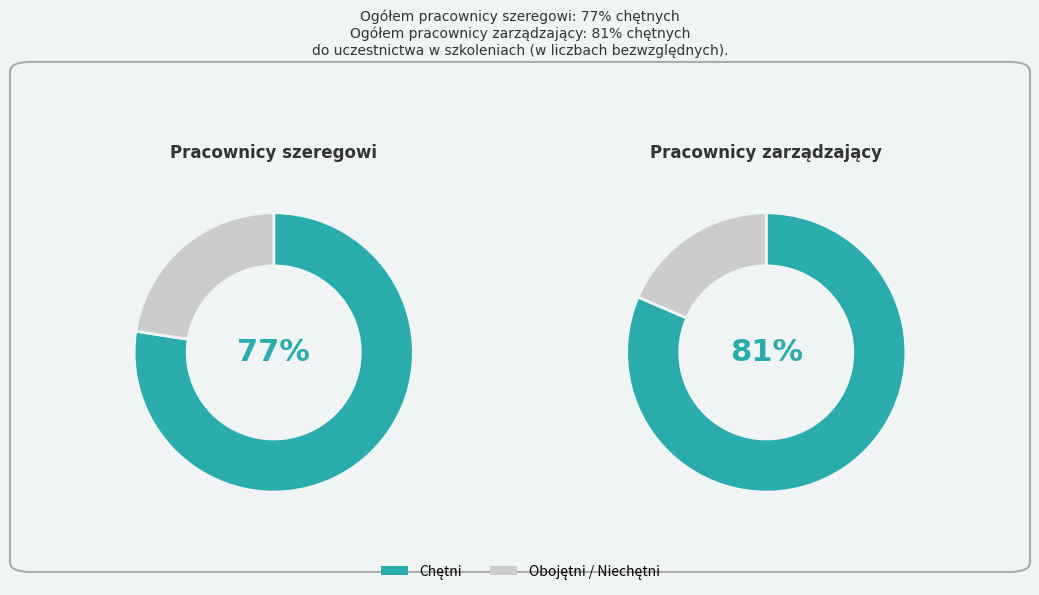

Combined, do Pracownicy szeregowi and Pracownicy zarządzający account for over 50%?

Yes